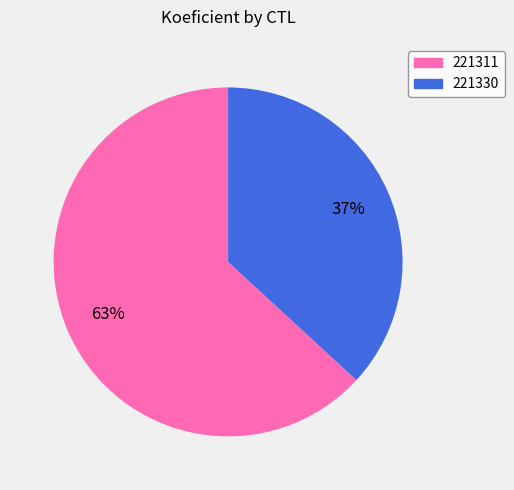

To the nearest percent, what is the combined percentage of 221311 and 221330?

100%